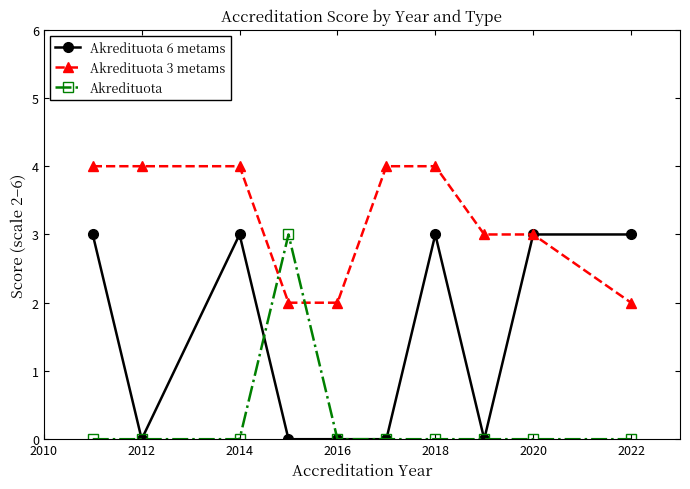

Rank the series by their average value, from lowest to highest.

Akredituota, Akredituota 6 metams, Akredituota 3 metams